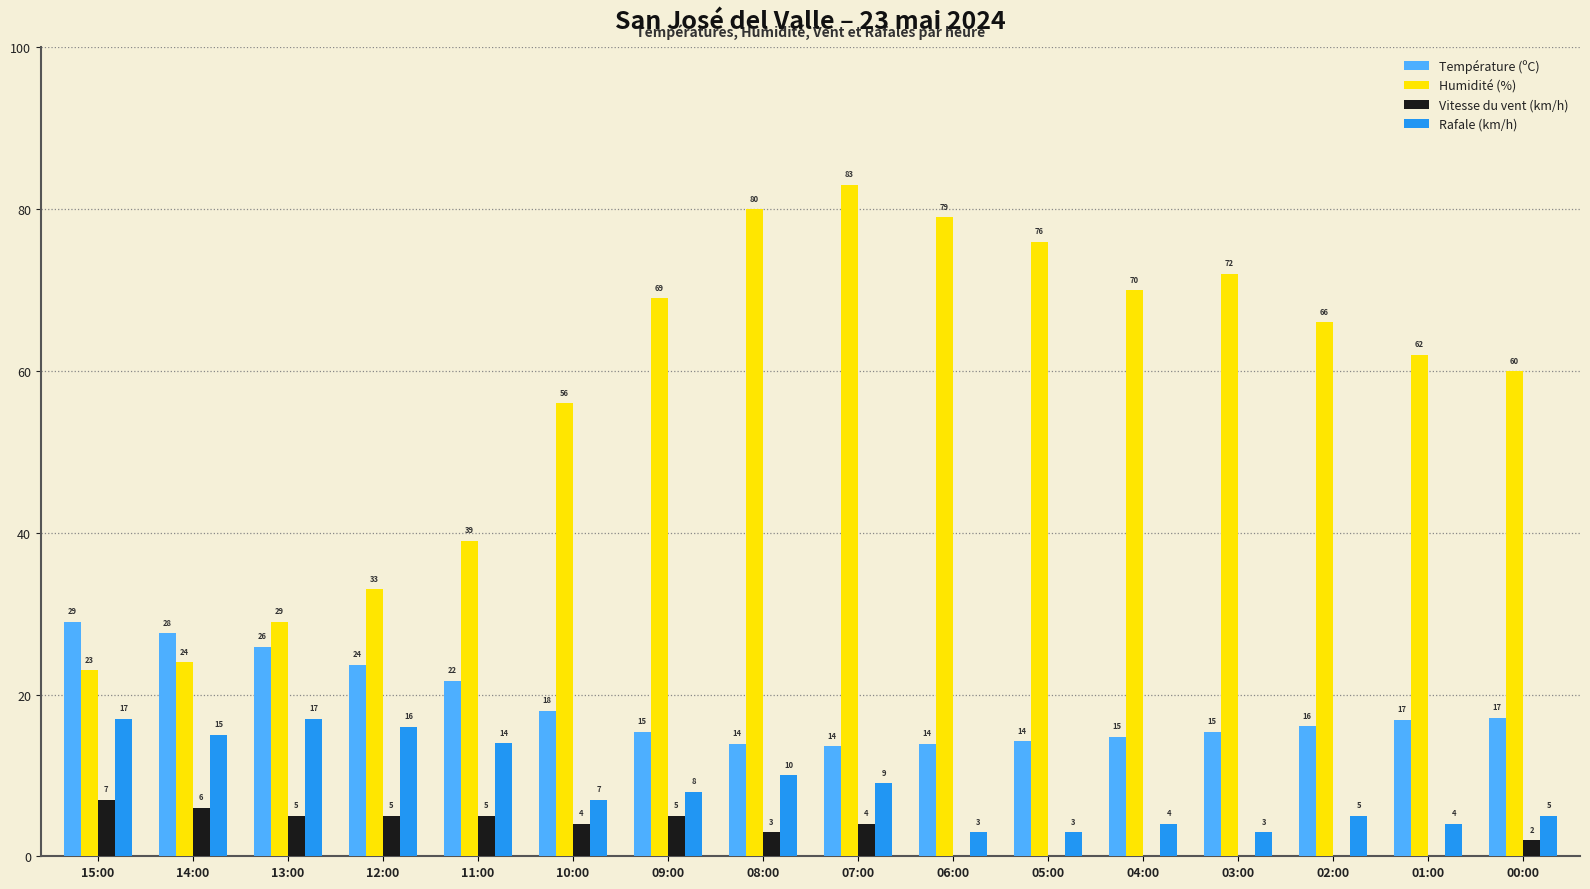

Is the value of Rafale (km/h) at 01:00 greater than the value of Humidité (%) at 00:00?

No